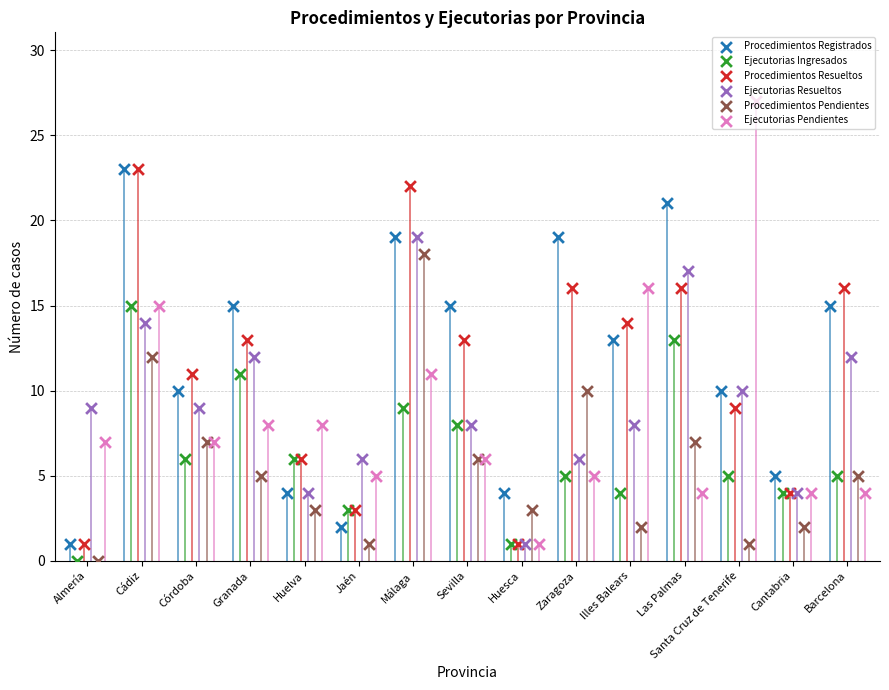

Which series contains the lowest Y value?

Ejecutorias Ingresados